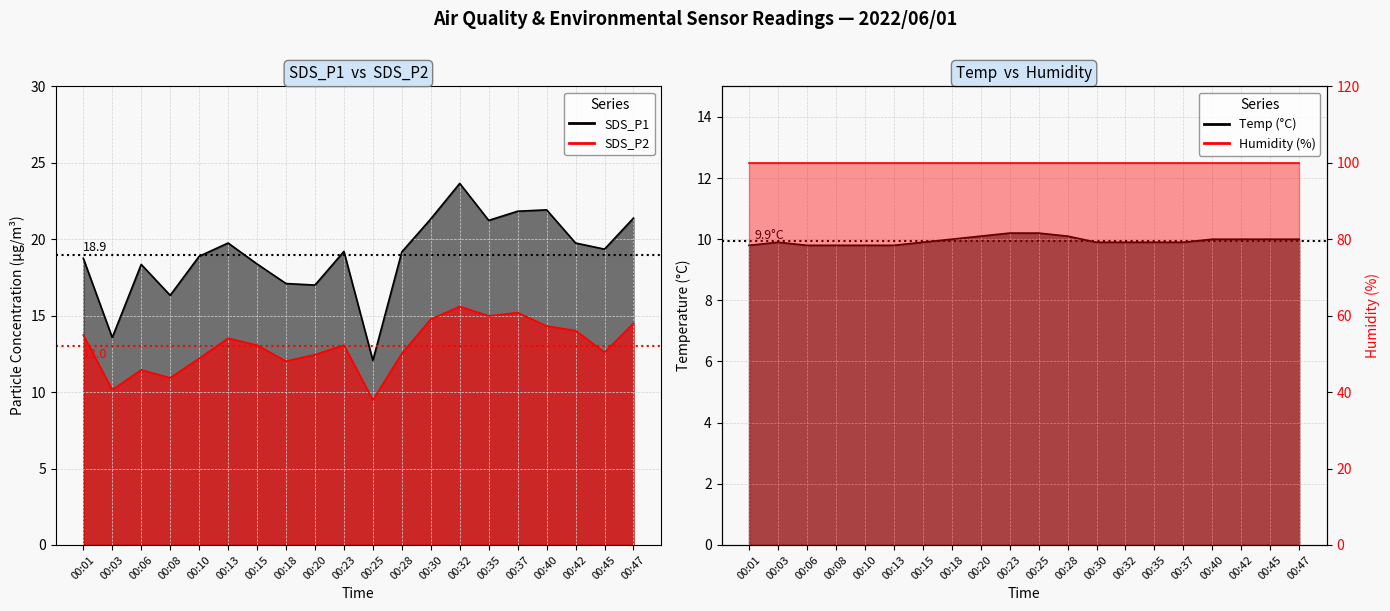

How many categories are shown in the chart?

20